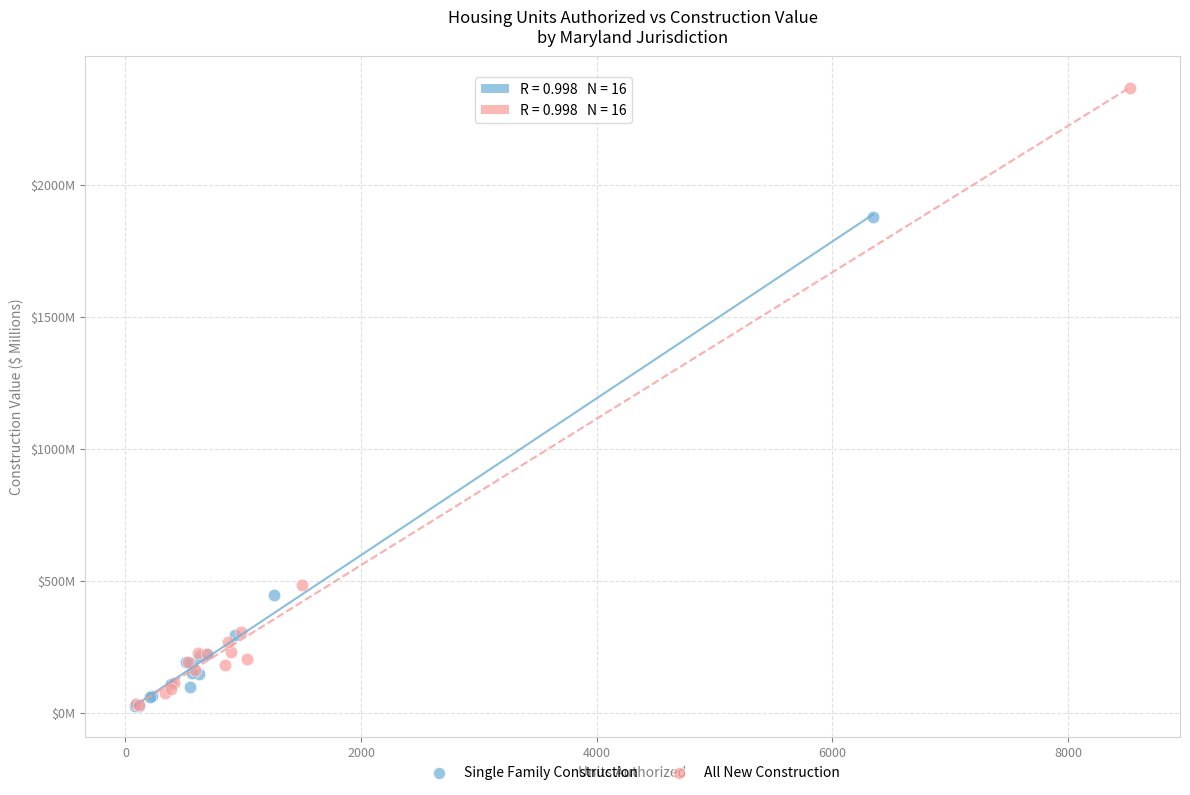

Which series reaches the maximum Y coordinate?

All New Construction